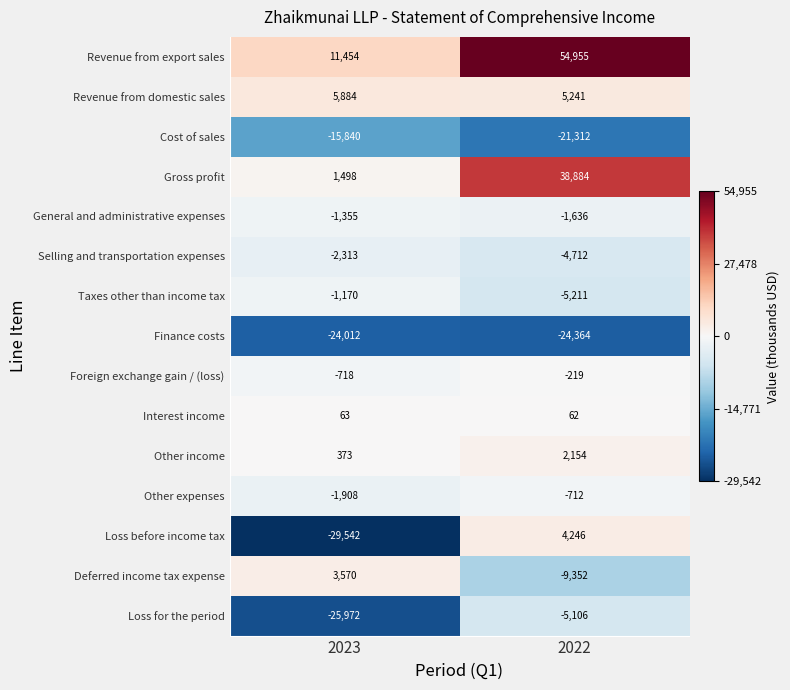

How many series are shown in this chart?

15